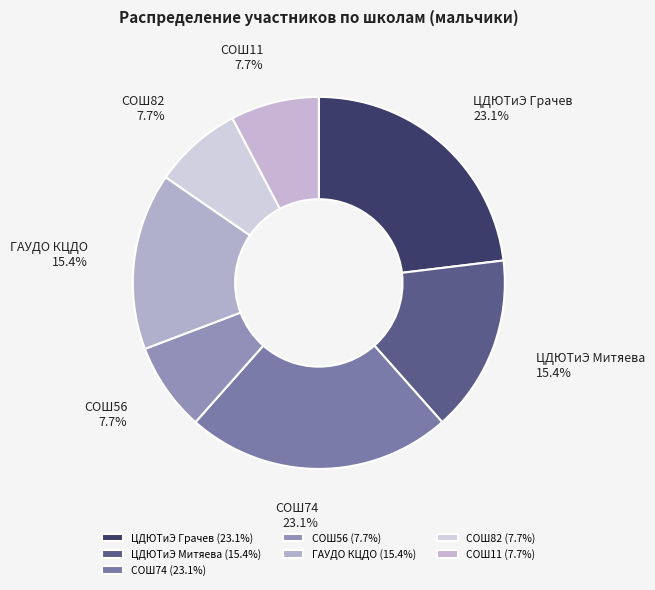

Does ЦДЮТиЭ Грачев account for over 50% of the chart?

No